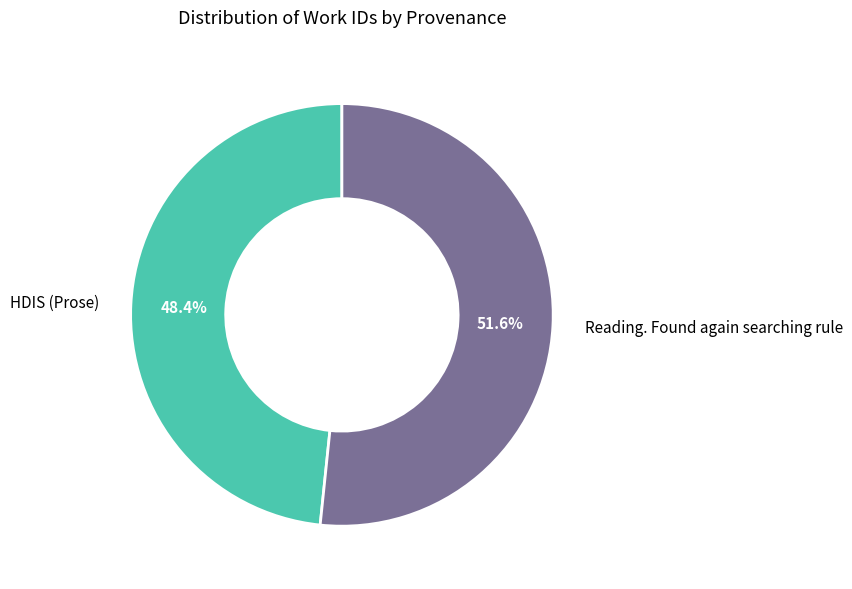

To the nearest percent, what is the average slice percentage?

50%